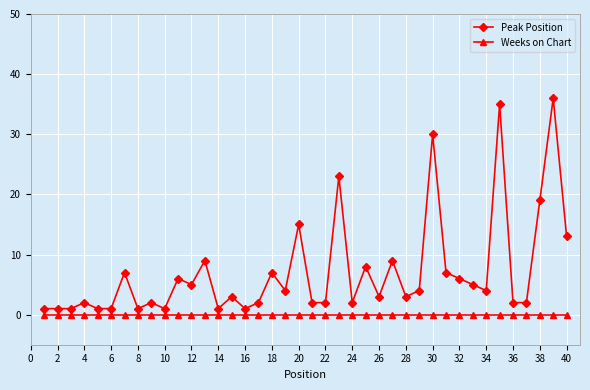

What is the difference between the maximum and minimum values in the Peak Position series?

35